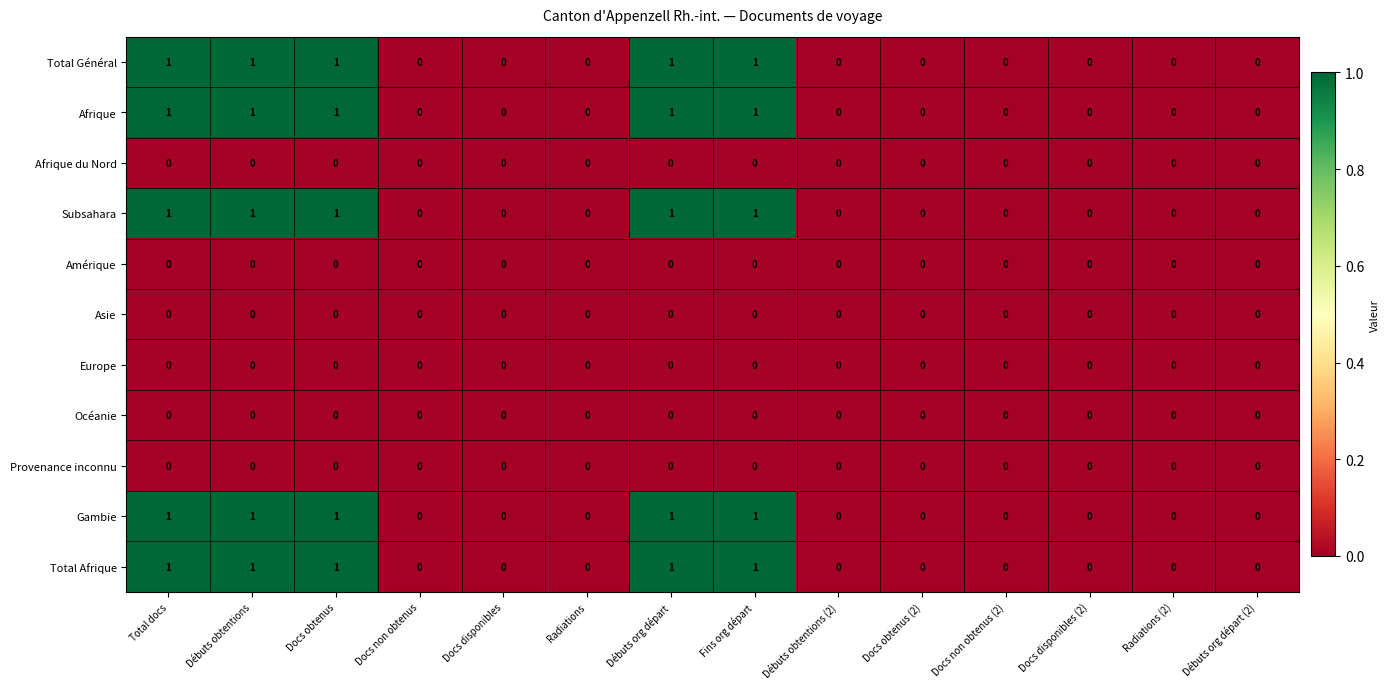

Is it true that Afrique du Nord equals 0 at Docs non obtenus?

True